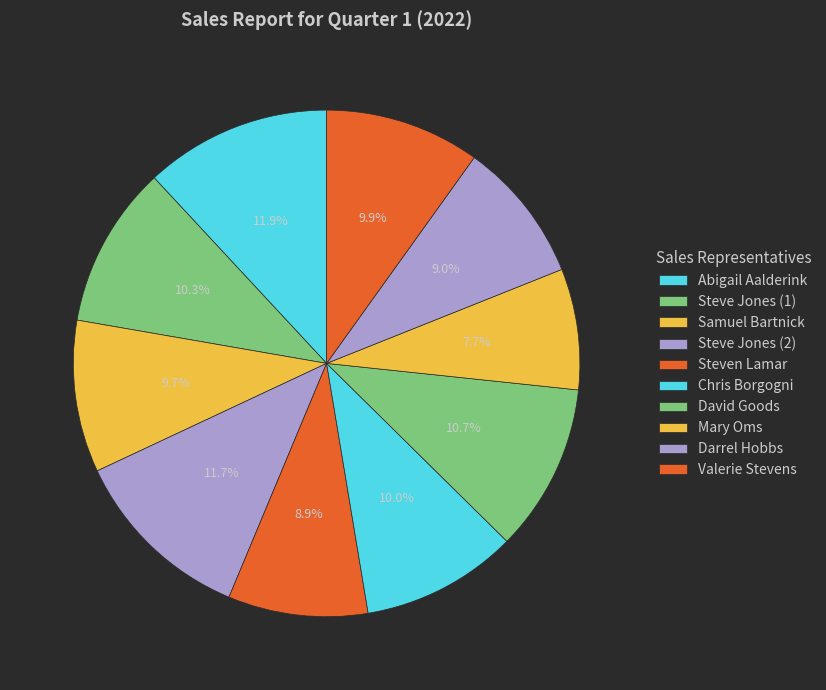

Is Valerie Stevens the majority of the pie?

No